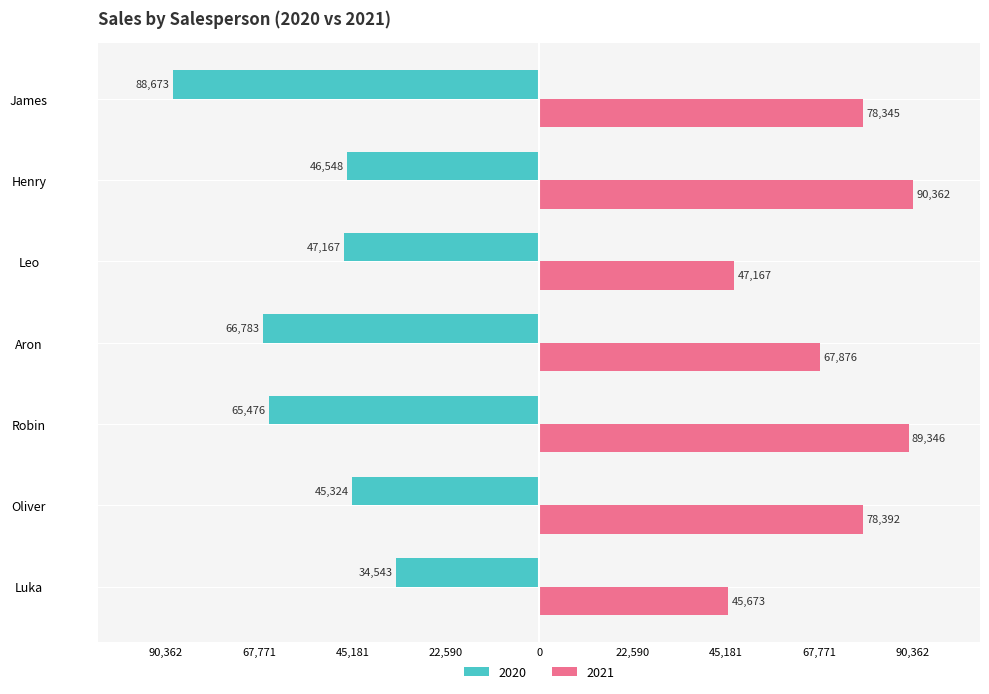

At how many categories does at least one series exceed 55049?

5